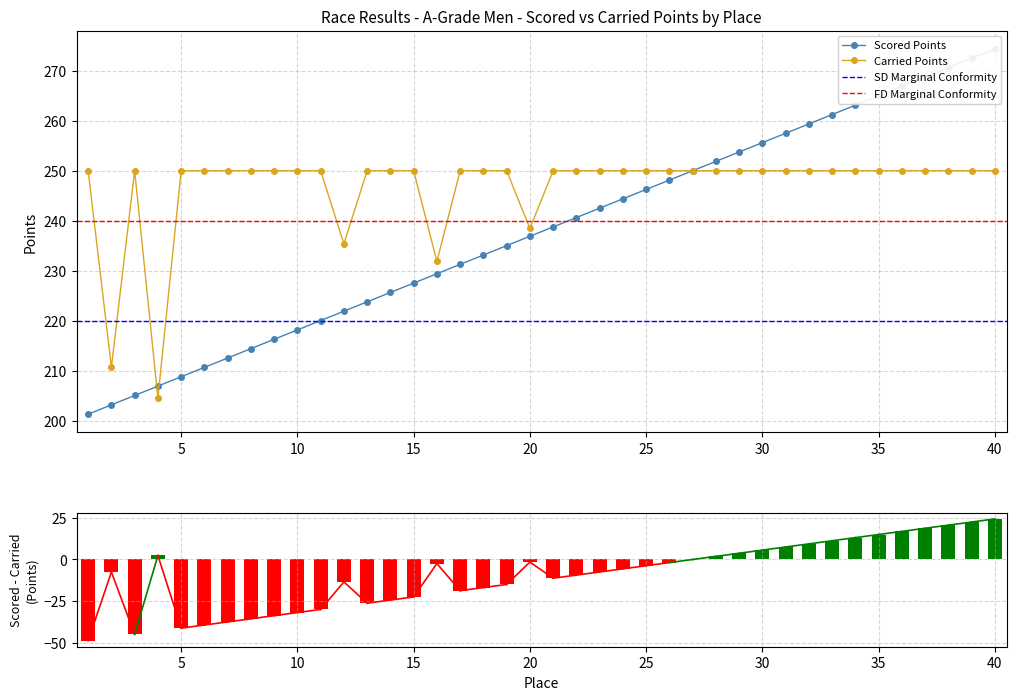

What is the total value across all series at 6?

460.7